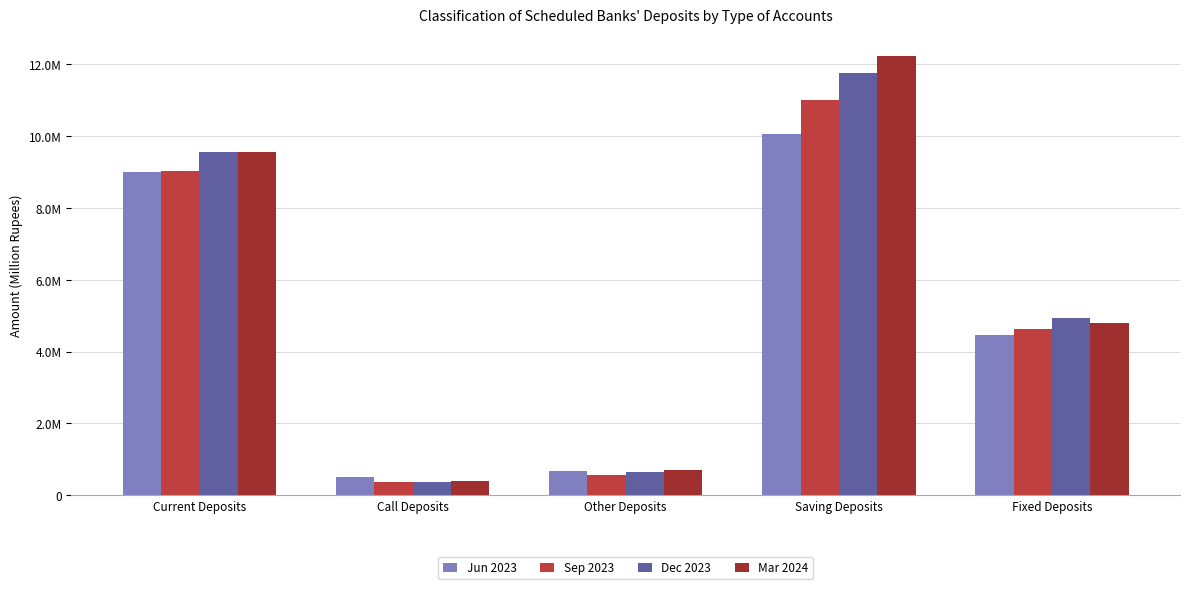

Which label corresponds to the smallest value in the chart?

Call Deposits